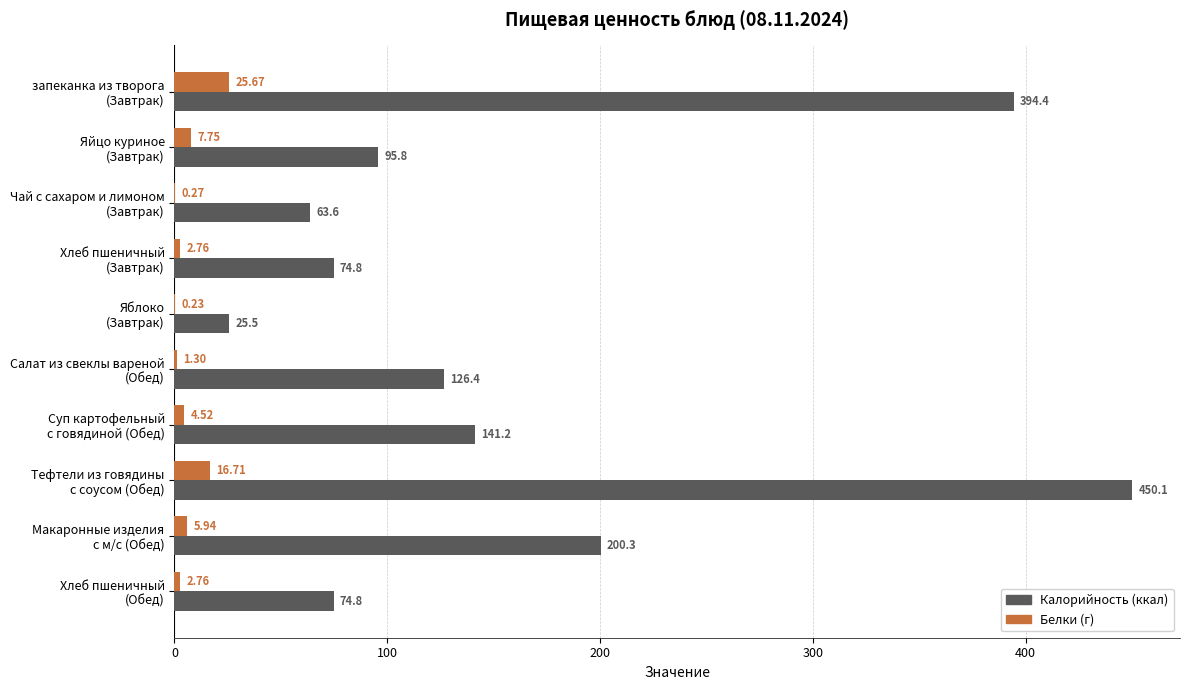

Which series has the largest total across all categories?

Калорийность (ккал)